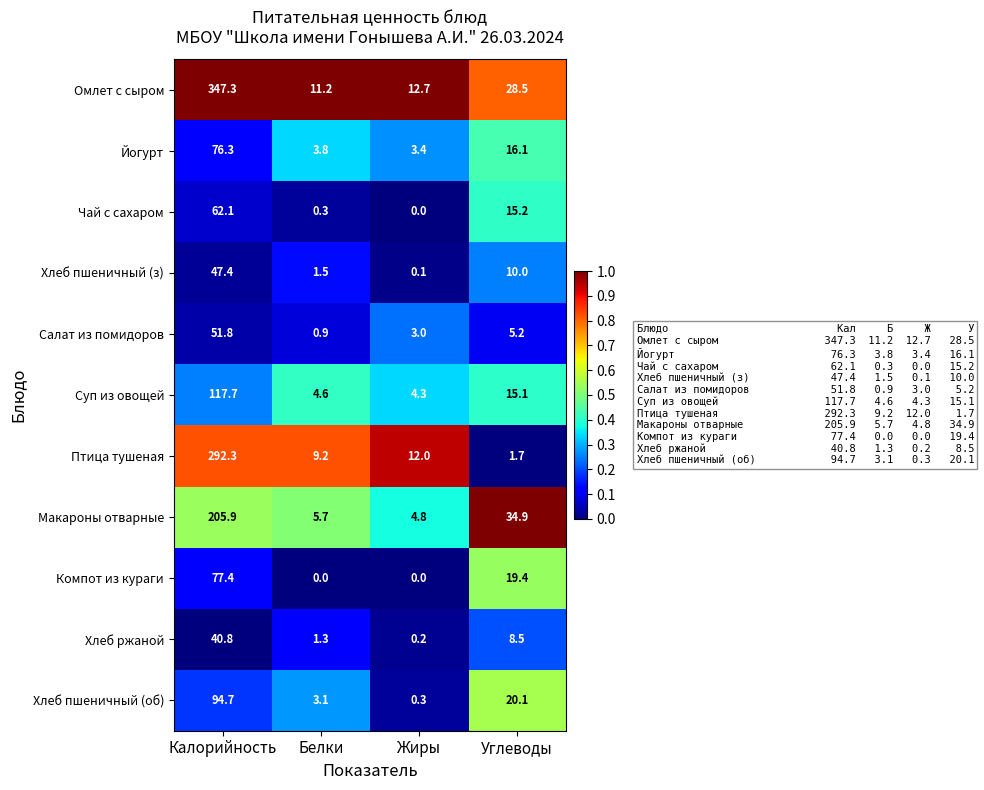

Is it true that Салат из помидоров equals 1.5 at Белки?

False